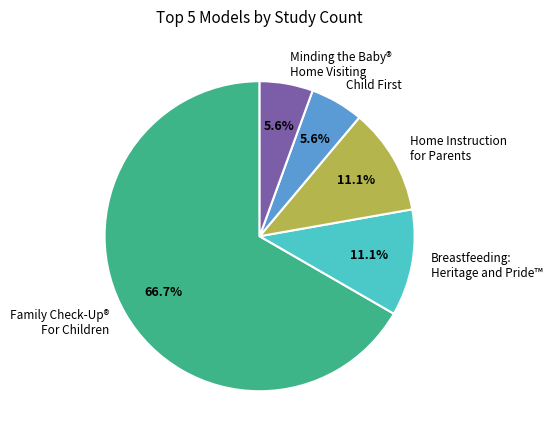

What percentage is NOT represented by Home Instruction for Parents?

88.9%